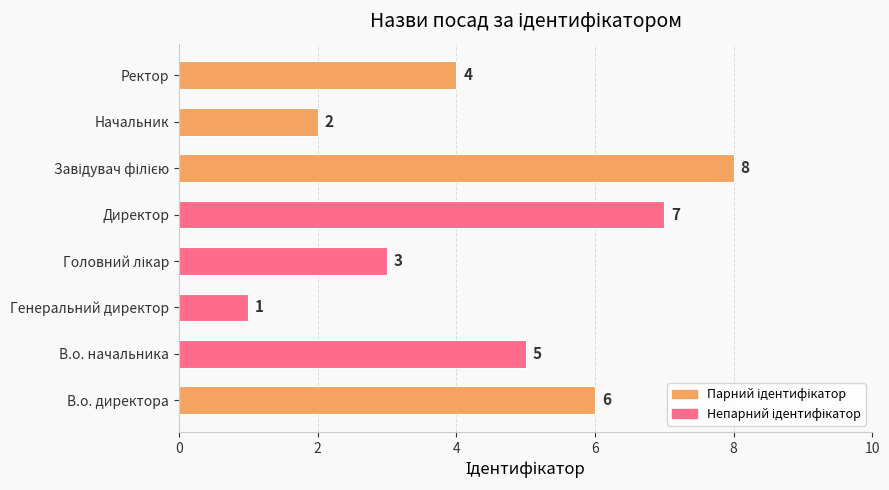

What is the ratio of the value at Директор to the value at В.о. директора?

1.2